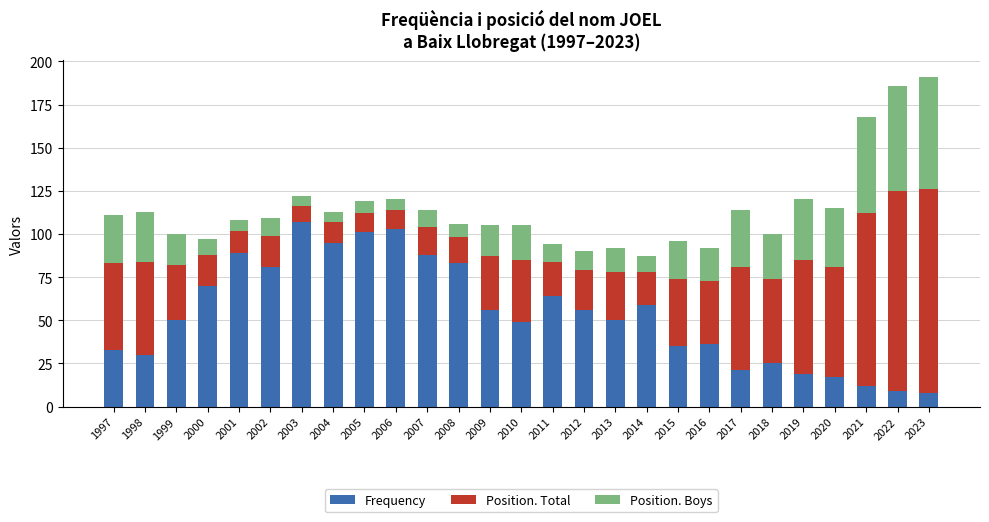

What is the sum of the Frequency values at 2016 and 2004?

131